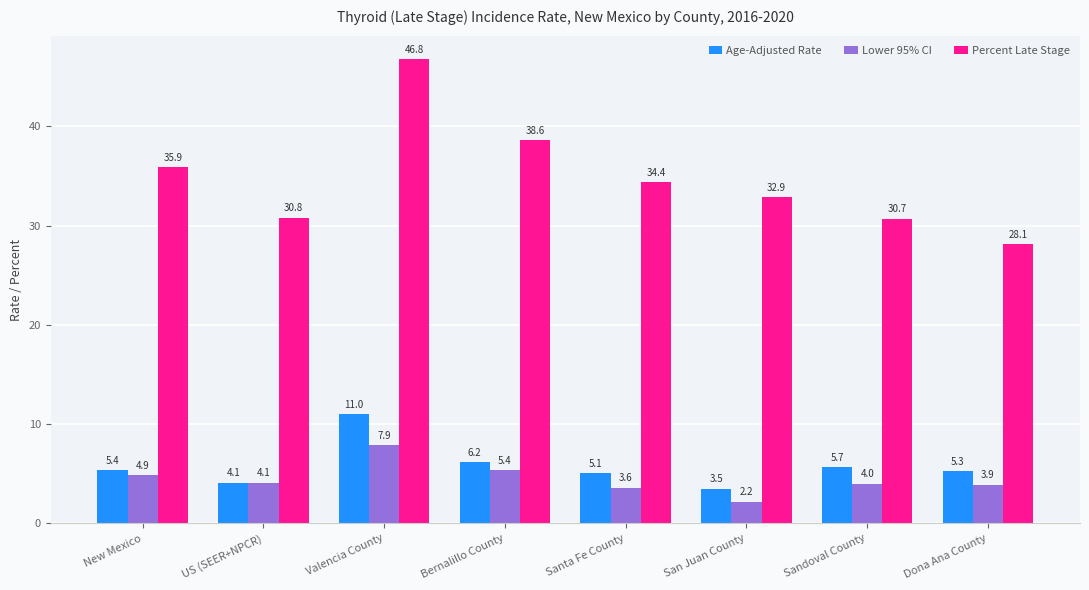

Count the number of categories in the chart.

8